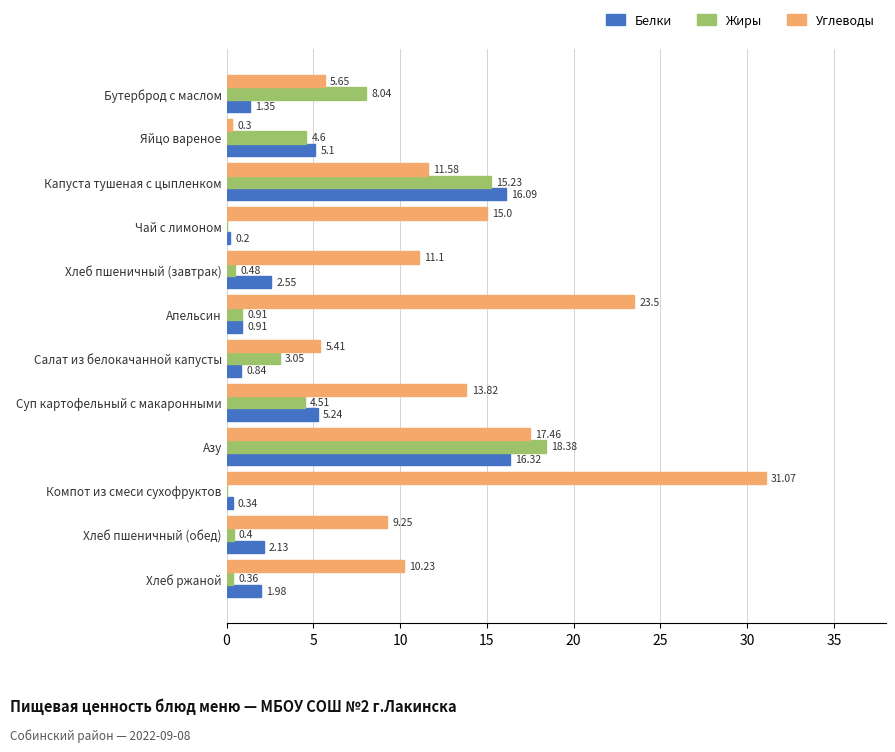

Between Хлеб пшеничный (обед) and Хлеб ржаной, which series saw the biggest shift?

Углеводы